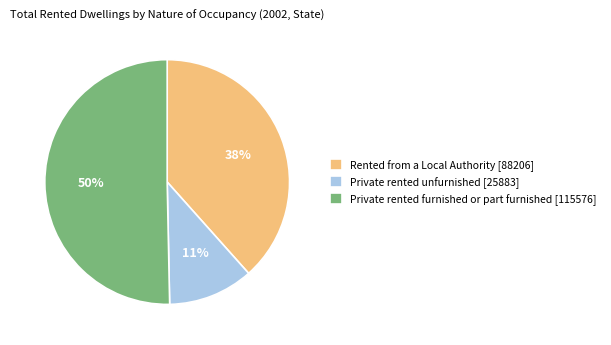

Do Private rented furnished or part furnished [115576] and Private rented unfurnished [25883] together represent more than half of the pie?

Yes